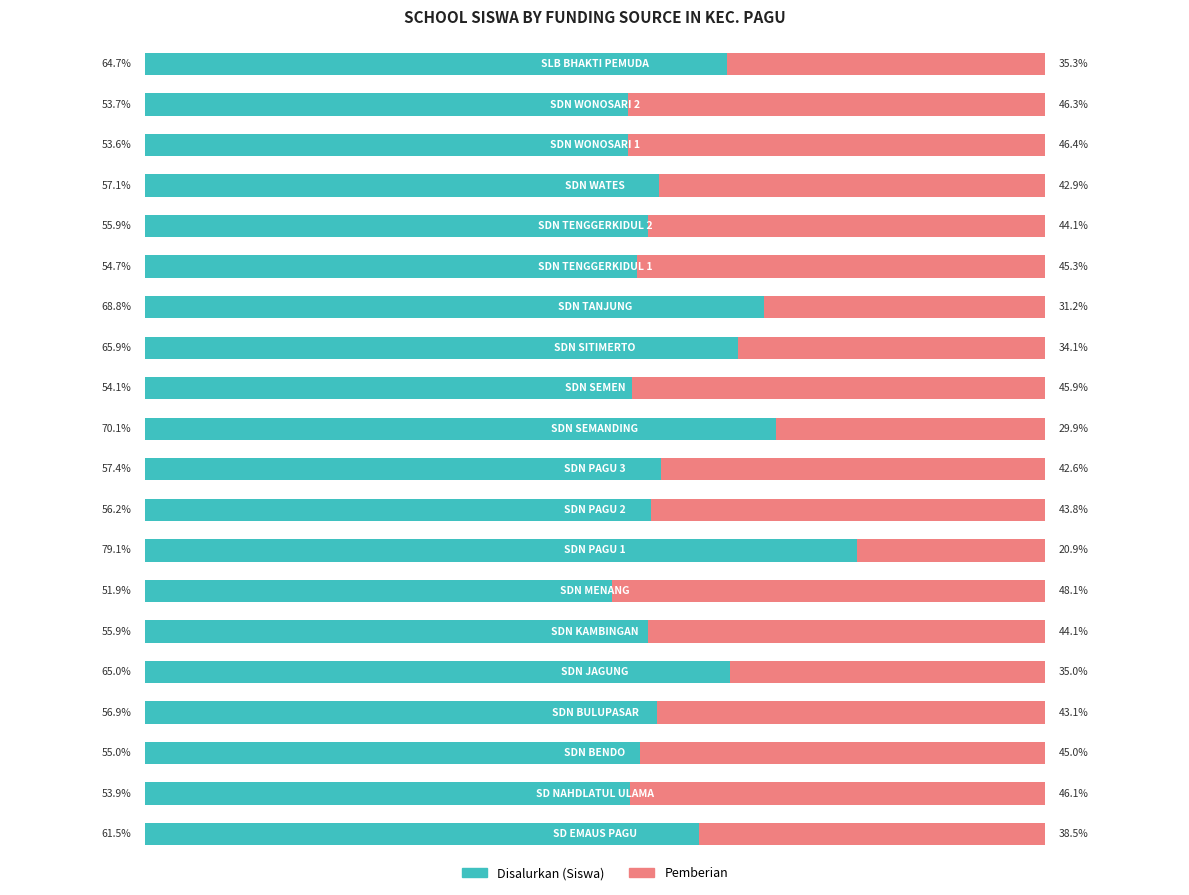

Reading right to left, extract all data points from this chart.

Disalurkan (Siswa): 19=64.7	18=53.7	17=53.6	16=57.1	15=55.9	14=54.7	13=68.8	12=65.9	11=54.1	10=70.1	9=57.4	8=56.2	7=79.1	6=51.9	5=55.9	4=65.0	3=56.9	2=55.0	1=53.9	0=61.5
Pemberian: 19=35.3	18=46.3	17=46.4	16=42.9	15=44.1	14=45.3	13=31.2	12=34.1	11=45.9	10=29.9	9=42.6	8=43.8	7=20.9	6=48.1	5=44.1	4=35.0	3=43.1	2=45.0	1=46.1	0=38.5